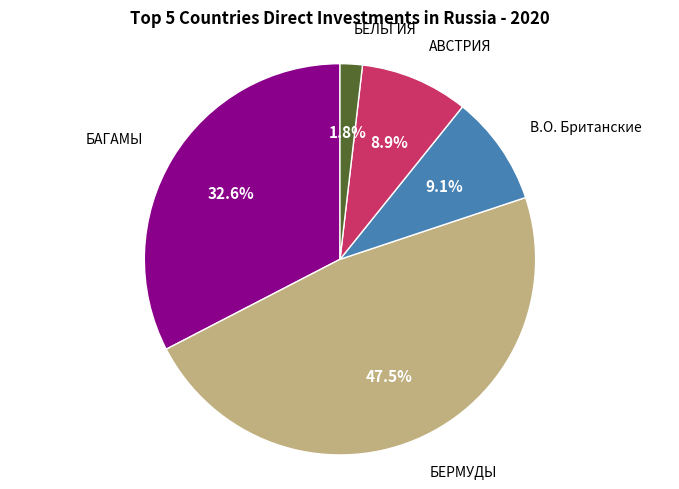

Is there any slice that represents more than half of the pie?

No